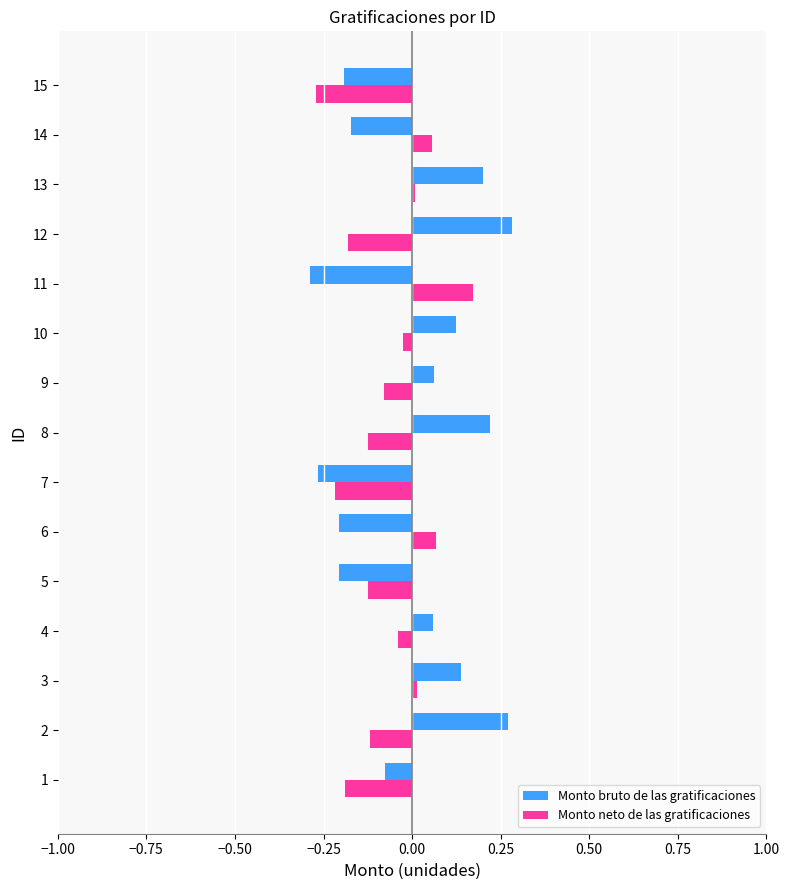

At which label does Monto neto de las gratificaciones reach its minimum?

15